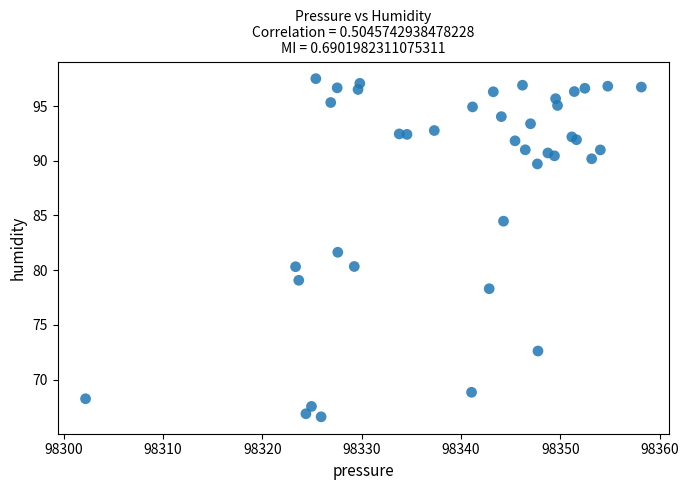

What Y value in the scatter plot is closest to 82?

81.6